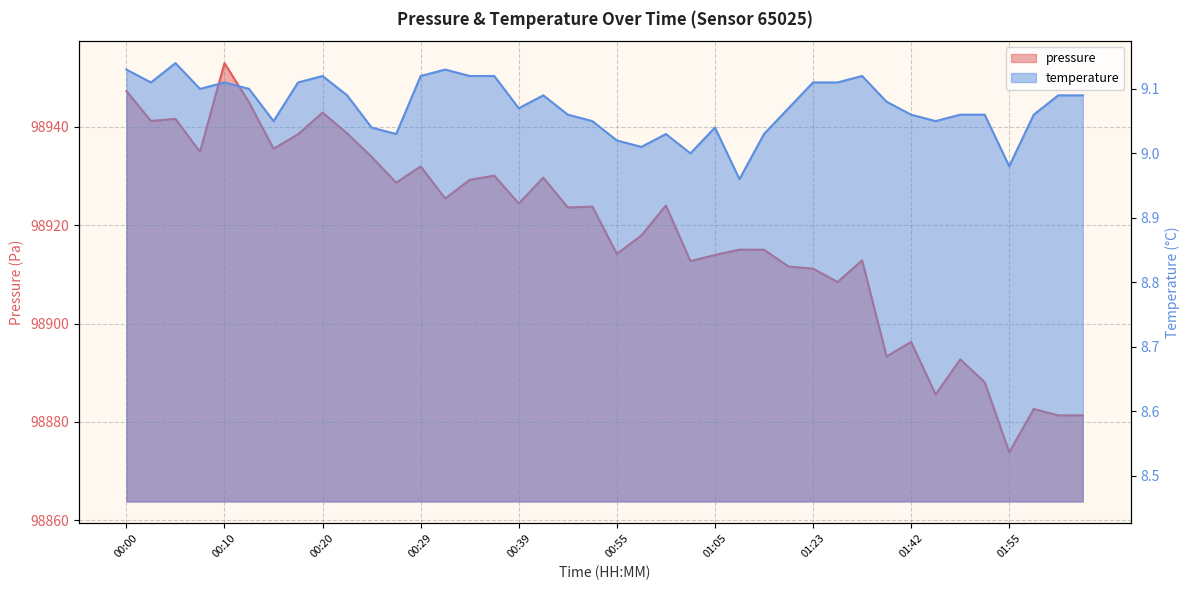

Reading left to right, transcribe all the data shown in this chart.

pressure: 00:00=98947.2	00:03=98941.2	00:05=98941.6	00:07=98934.9	00:10=98952.9	00:12=98945.0	00:15=98935.5	00:17=98938.5	00:20=98942.9	00:22=98938.7	00:24=98933.9	00:27=98928.6	00:29=98931.9	00:32=98925.4	00:34=98929.2	00:37=98930.1	00:39=98924.4	00:42=98929.7	00:49=98923.6	00:52=98923.8	00:55=98914.2	00:57=98917.9	01:00=98924.0	01:02=98912.7	01:05=98913.9	01:07=98915.0	01:10=98915.0	01:18=98911.6	01:23=98911.2	01:28=98908.4	01:31=98912.8	01:39=98893.3	01:42=98896.3	01:47=98885.6	01:50=98892.7	01:52=98888.1	01:55=98873.8	01:57=98882.6	02:00=98881.3	02:02=98881.3
temperature: 00:00=9.1	00:03=9.1	00:05=9.1	00:07=9.1	00:10=9.1	00:12=9.1	00:15=9.1	00:17=9.1	00:20=9.1	00:22=9.1	00:24=9.0	00:27=9.0	00:29=9.1	00:32=9.1	00:34=9.1	00:37=9.1	00:39=9.1	00:42=9.1	00:49=9.1	00:52=9.1	00:55=9.0	00:57=9.0	01:00=9.0	01:02=9.0	01:05=9.0	01:07=9.0	01:10=9.0	01:18=9.1	01:23=9.1	01:28=9.1	01:31=9.1	01:39=9.1	01:42=9.1	01:47=9.1	01:50=9.1	01:52=9.1	01:55=9.0	01:57=9.1	02:00=9.1	02:02=9.1